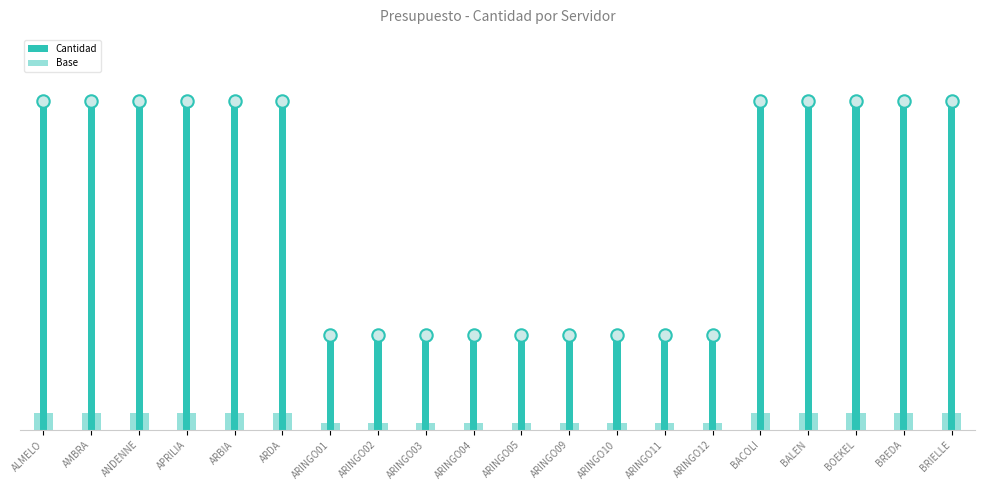

Which series has the widest spread of Y values?

Cantidad